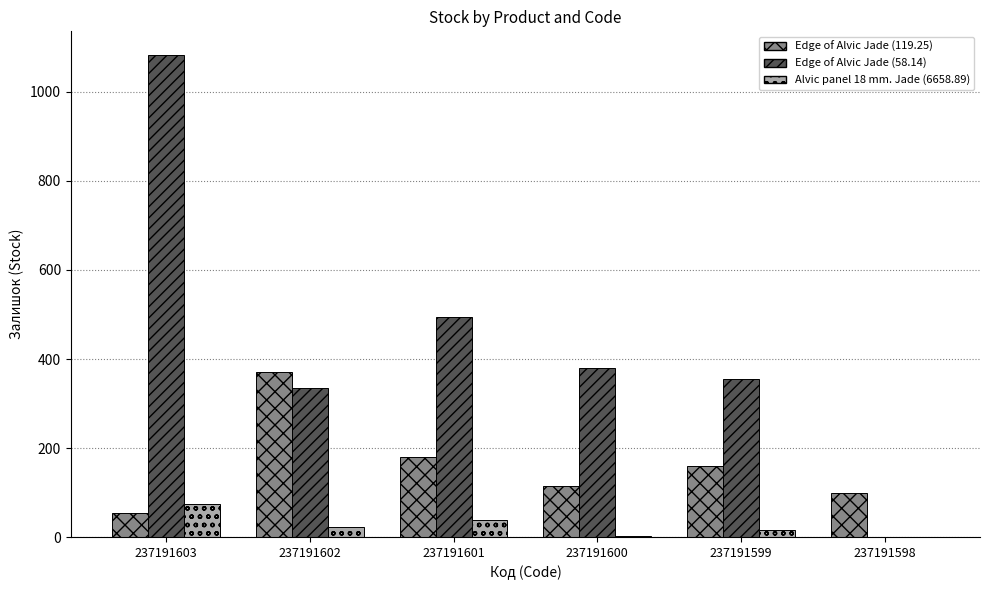

The value of Edge of Alvic Jade (119.25) at 237191602 is 370. True or false?

True